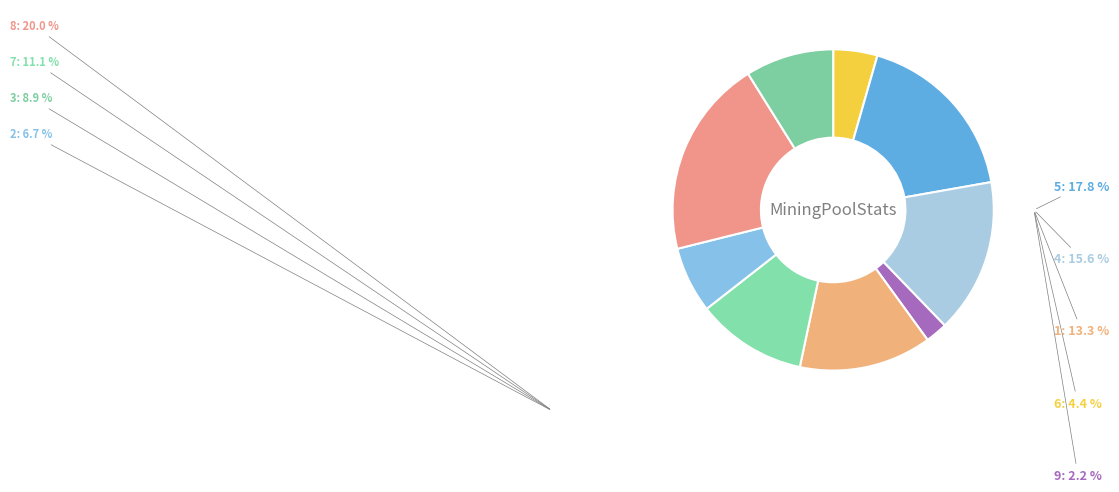

Is 6 the majority of the pie?

No